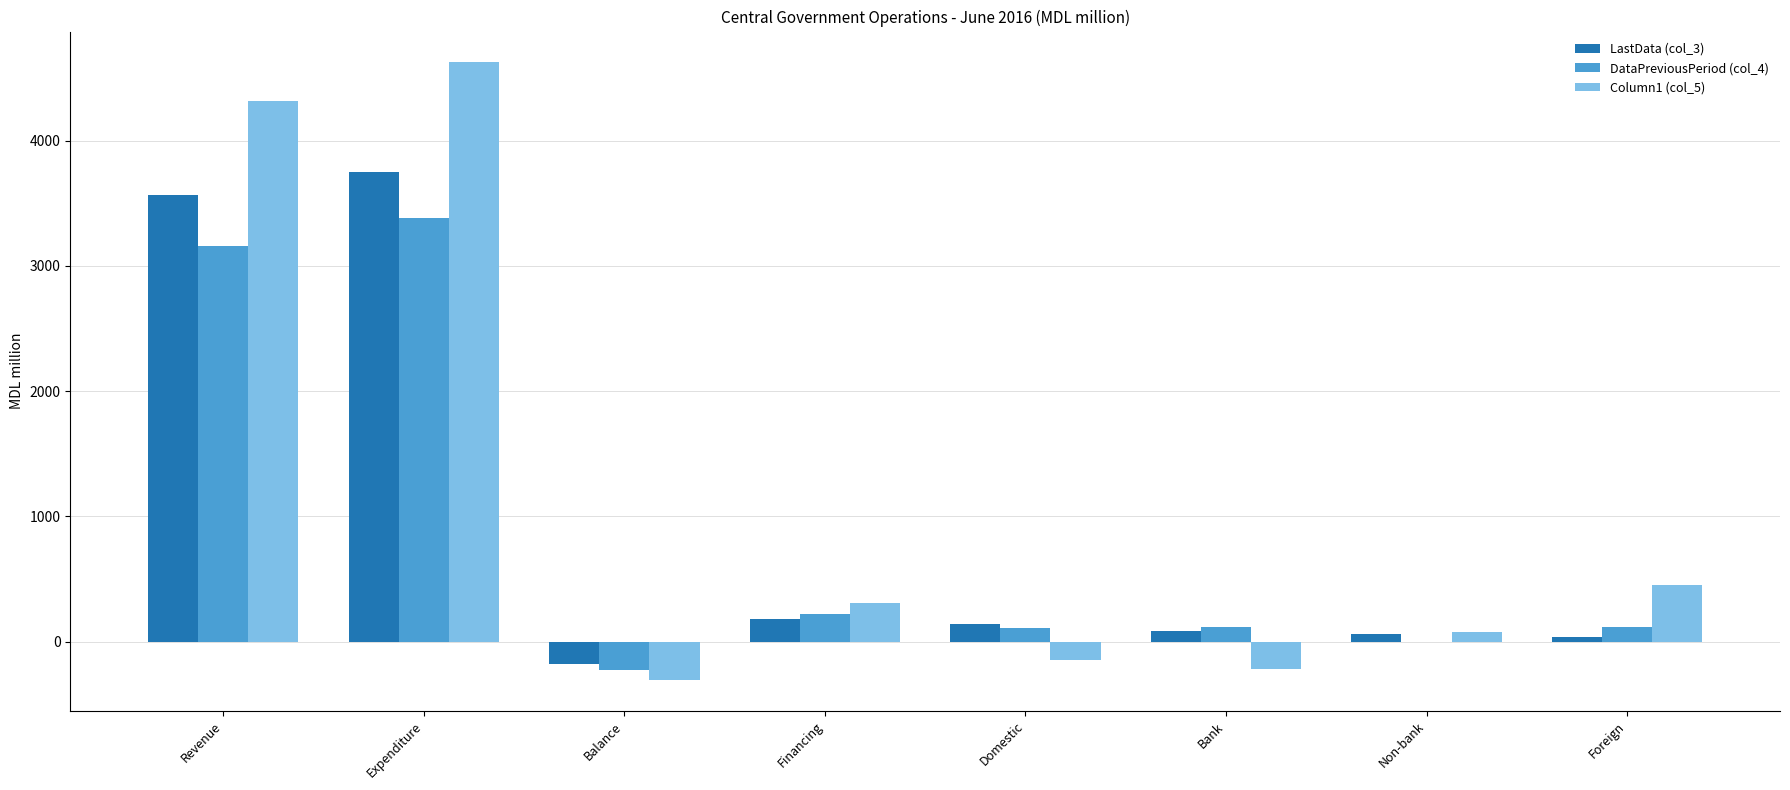

What is the maximum value shown in the chart?

4624.2